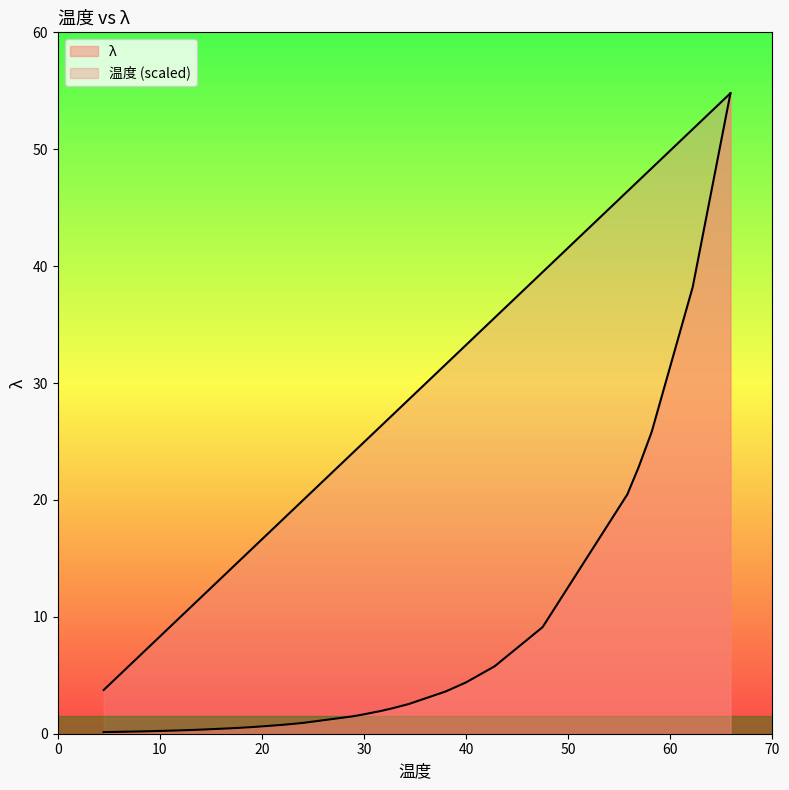

What is the greatest value displayed?

54.8